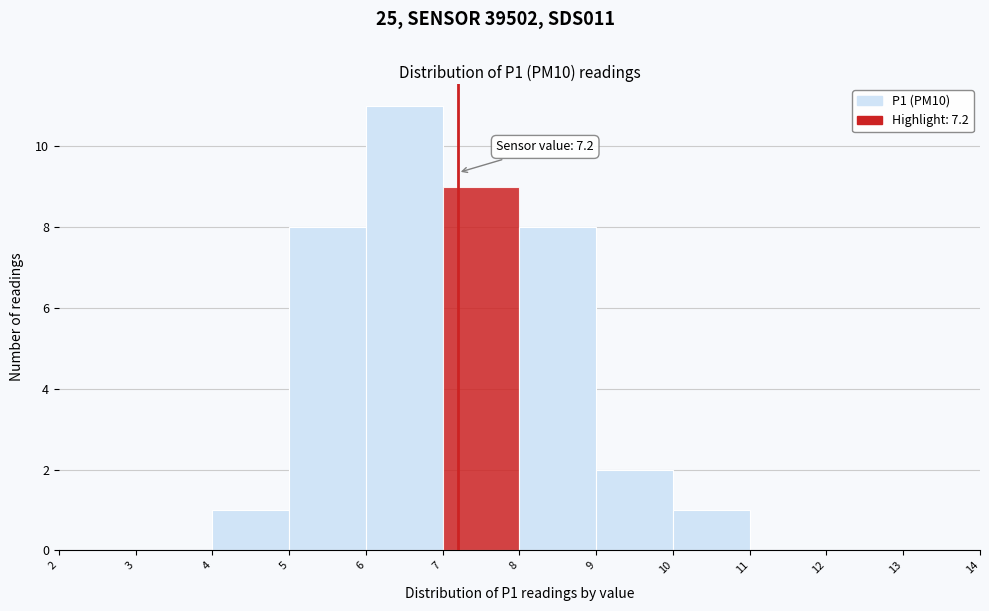

Over which range of the x-axis is the bar tallest?

6 to 7